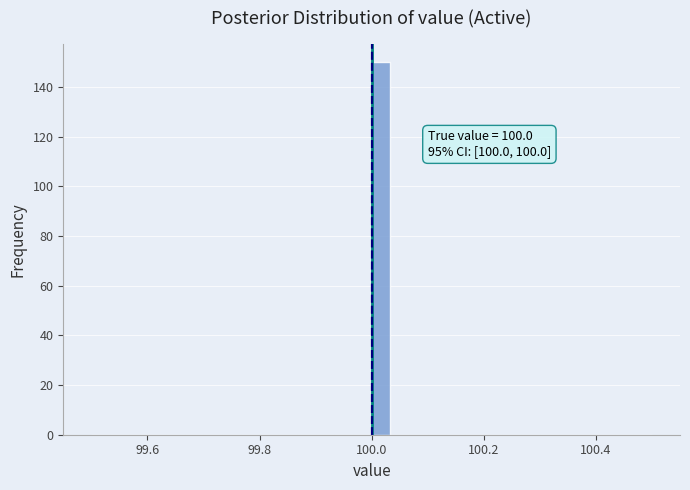

Around what value on the x-axis is the tallest bar? Give the approximate position of its centre, as read against the axis.

100.02